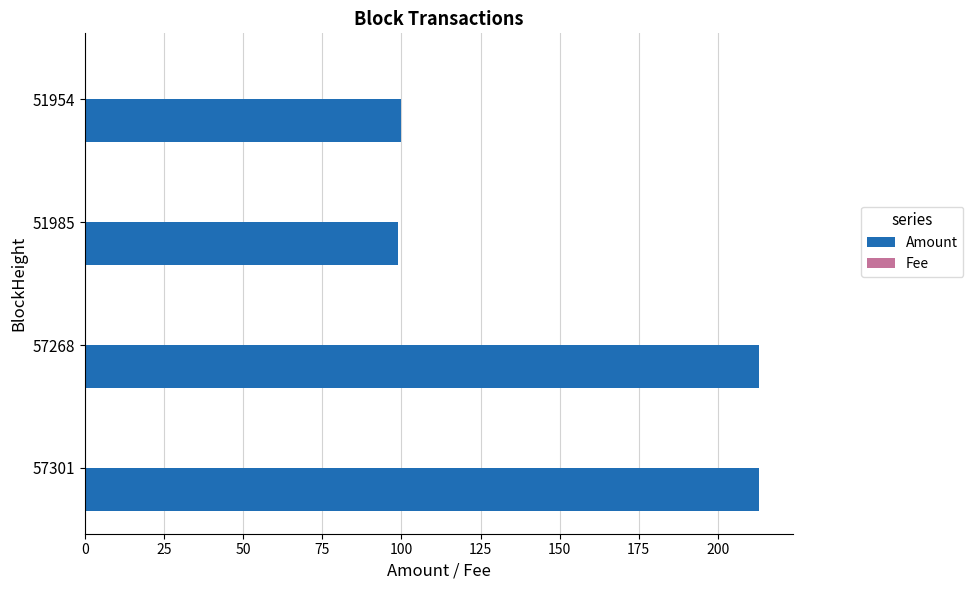

What is the greatest value displayed?

213.1